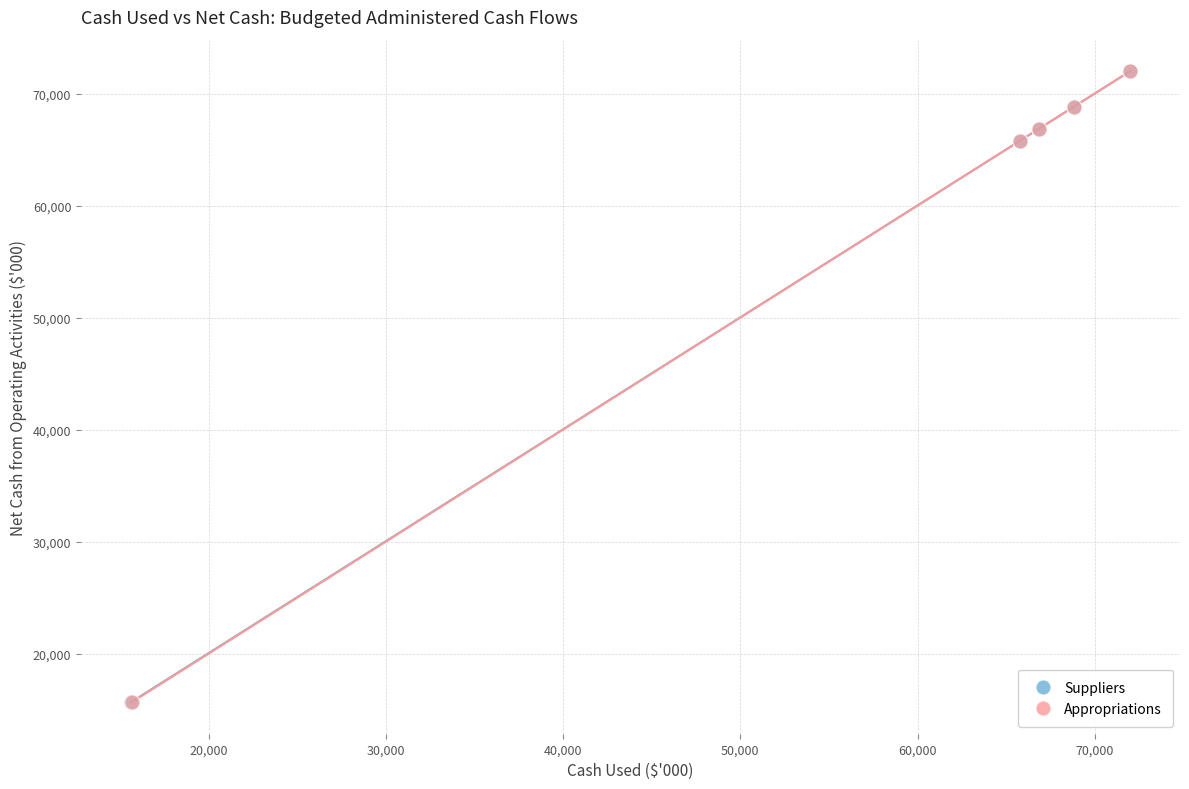

What are all the series names shown in the legend?

Suppliers, Appropriations